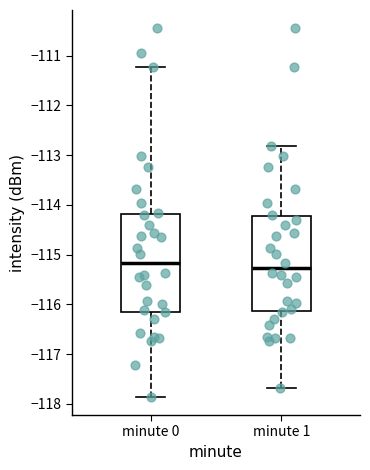

Where does the median line of the box for minute 0 sit on the y-axis? The values are not printed on the chart, so give them approximately, as read against the axis.

-115.2